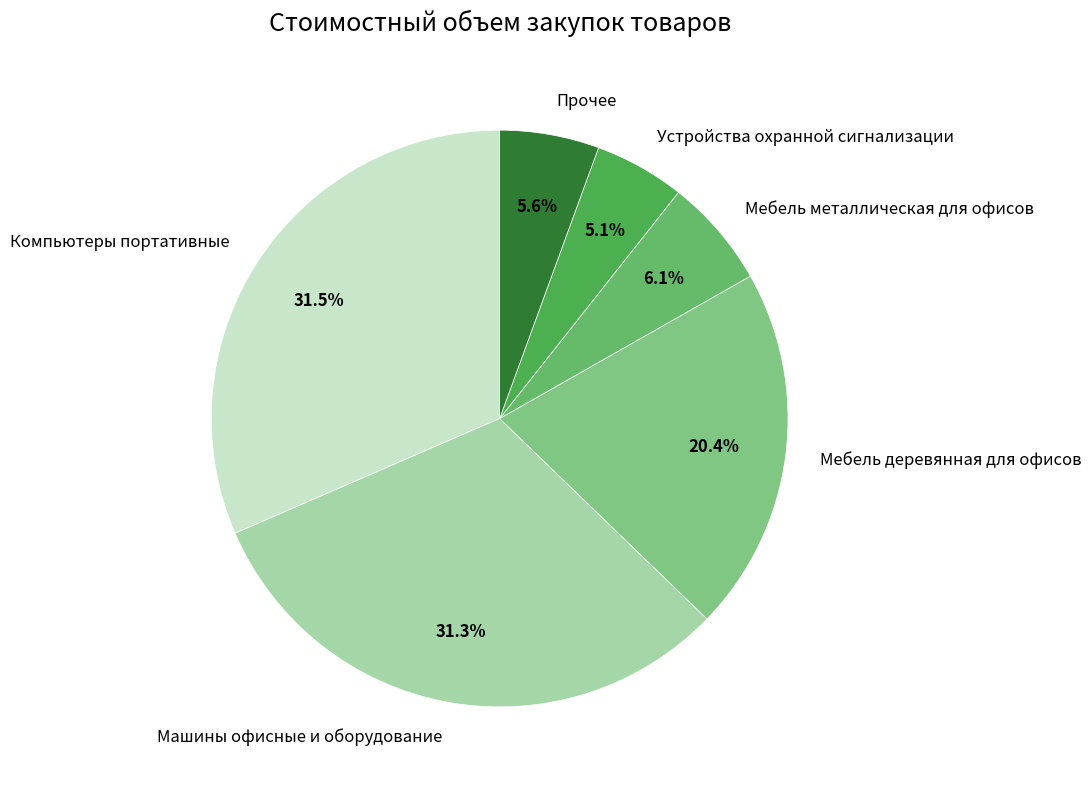

Does any single category account for the majority?

No